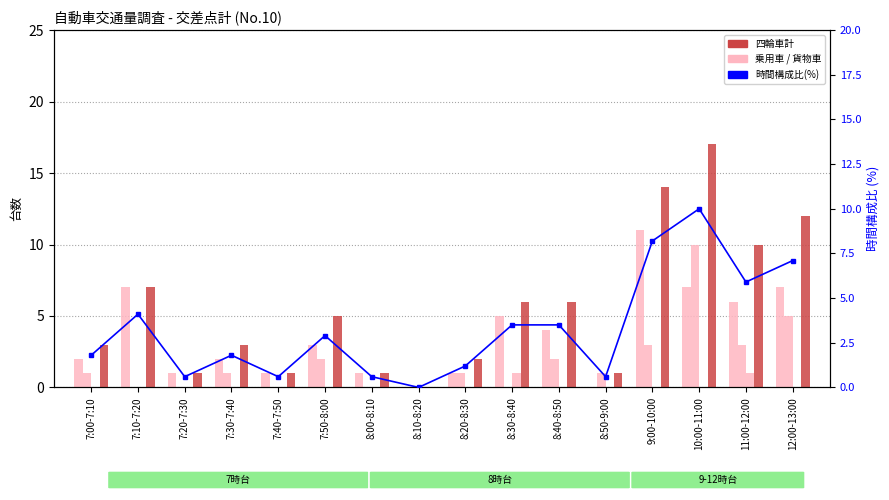

Which category has the lowest value in the 四輪車計 series?

8:10-8:20